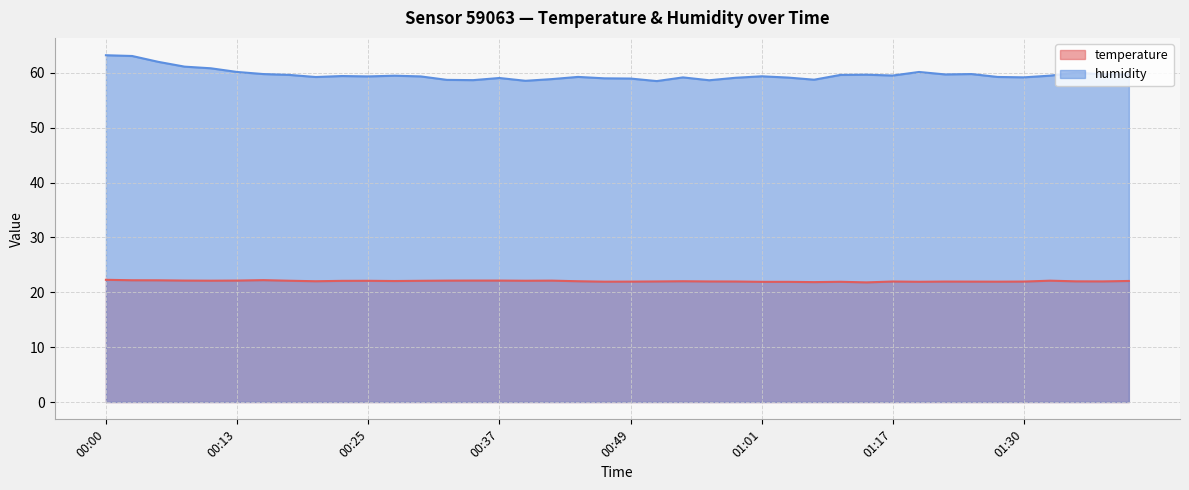

Which series has the widest spread of values?

humidity